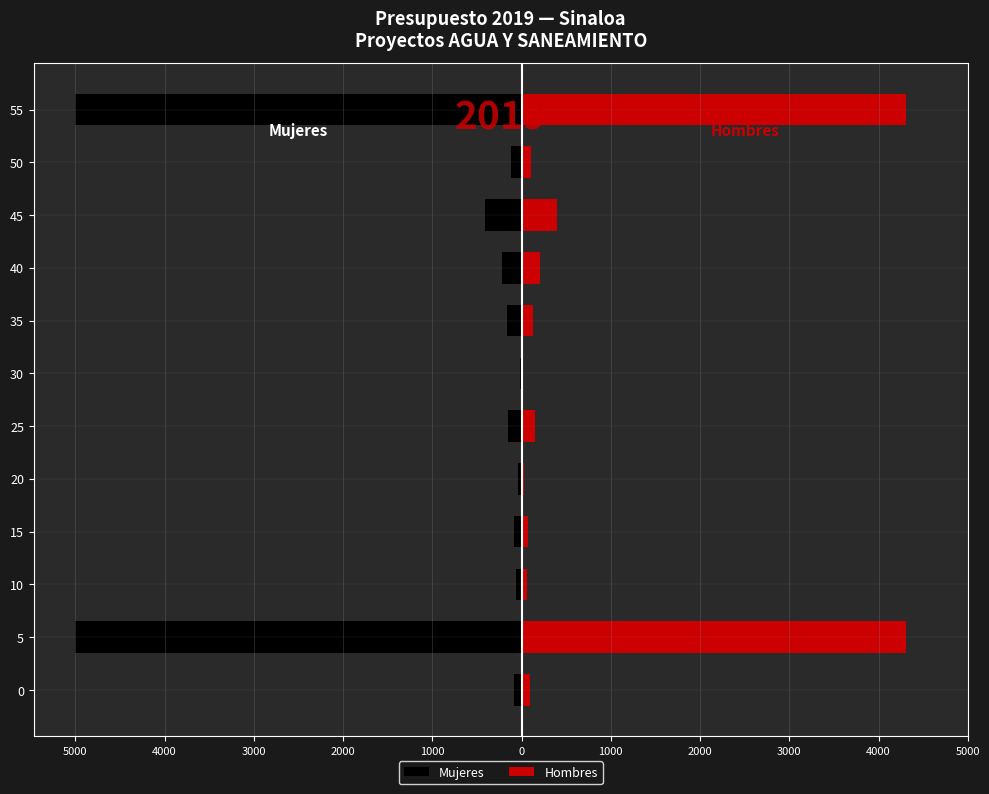

What is the difference between the maximum and minimum values in the Mujeres series?

4978